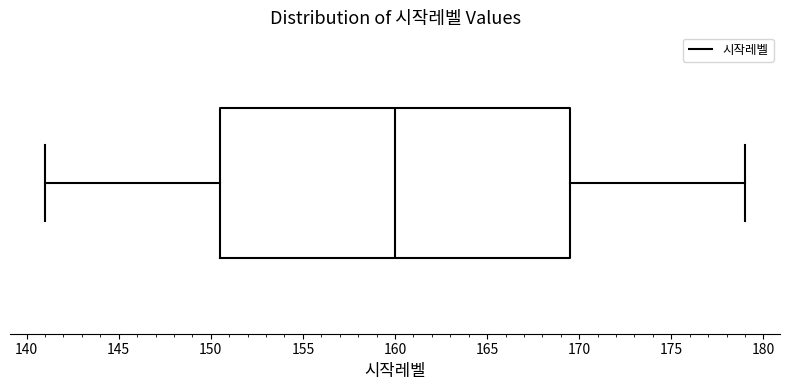

Where is the right edge of the box on the x-axis? The values are not printed on the chart, so give them approximately, as read against the axis.

169.5